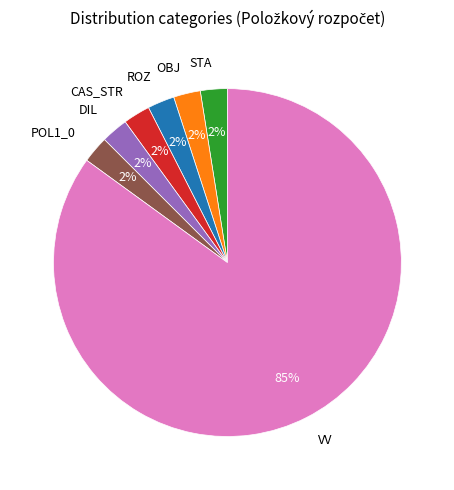

Approximately how many times larger is the value at OBJ compared to POL1_0?

1.0